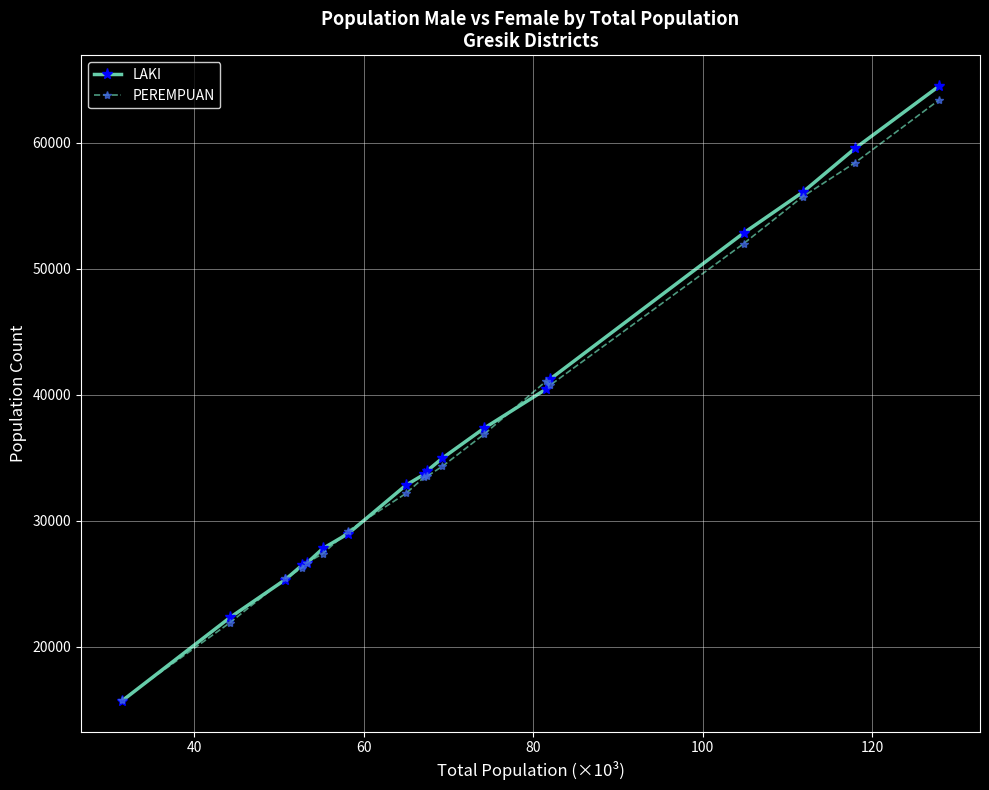

What are all the series names shown in the legend?

LAKI, PEREMPUAN